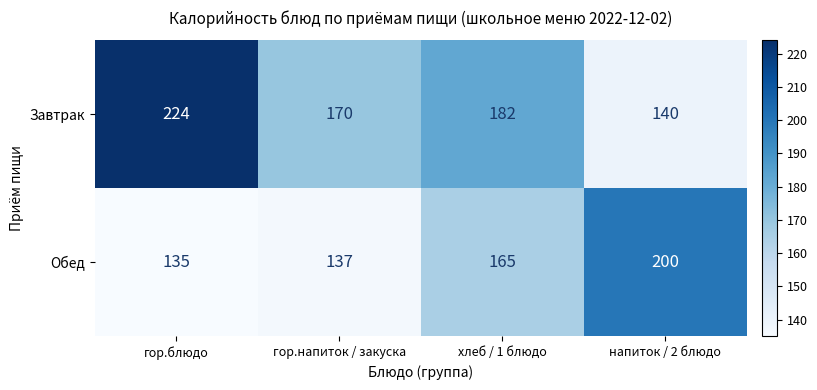

How many series are shown in this chart?

2